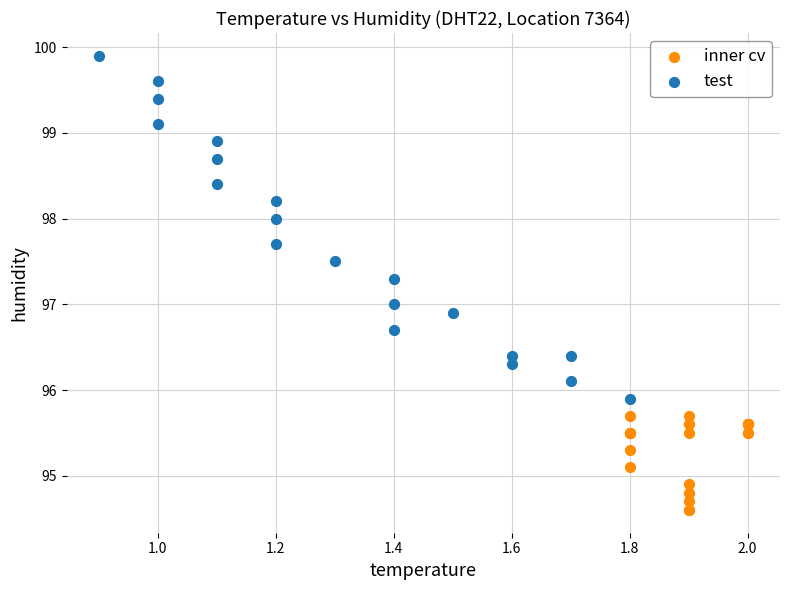

What are all the series names shown in the legend?

inner cv, test